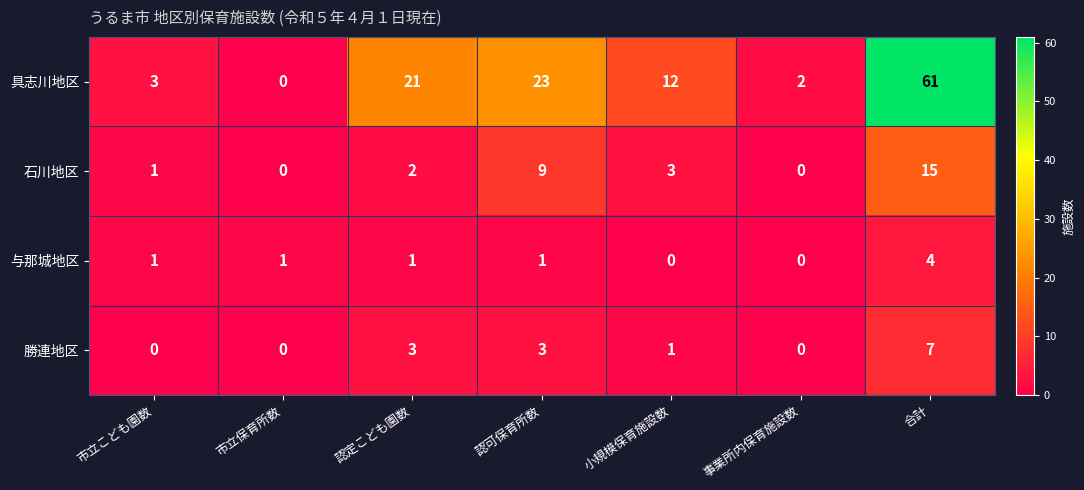

Count the number of data series in this chart.

4